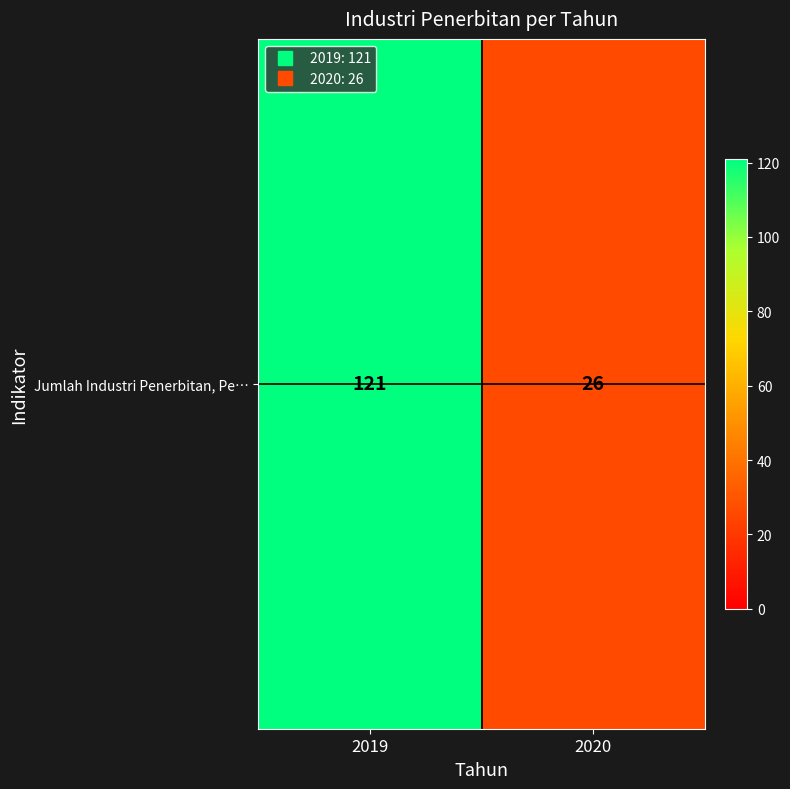

Approximately how many times larger is the value at 2020 compared to 2019?

0.2